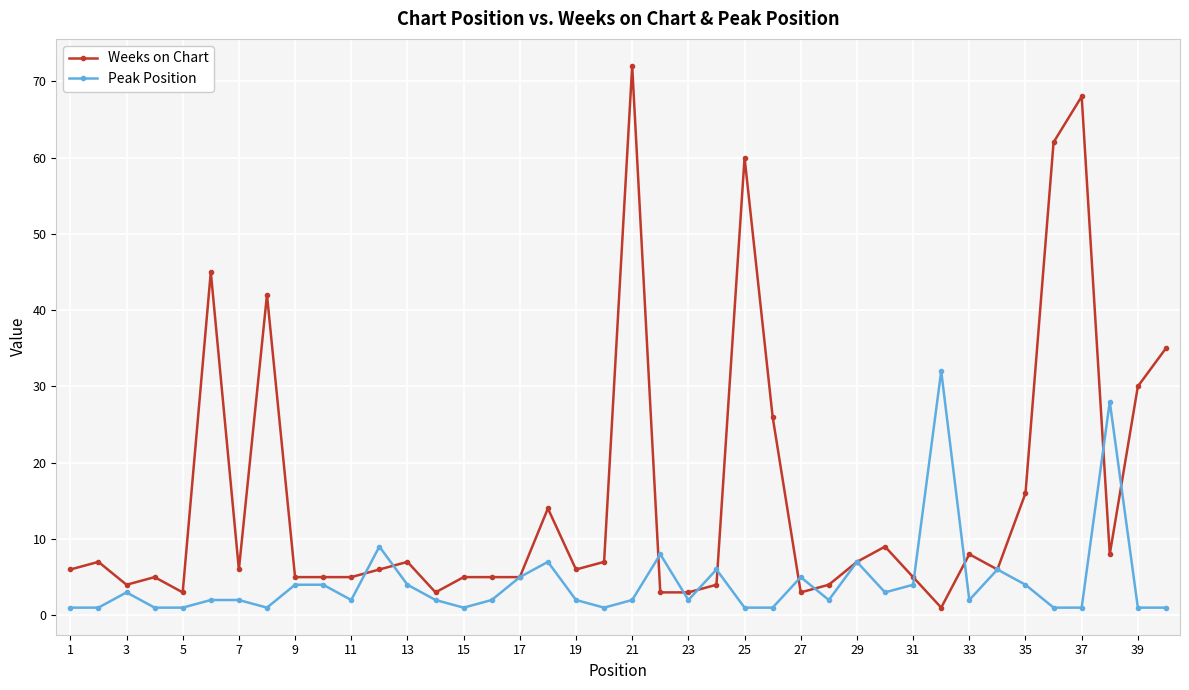

Which series ends up on top after the final intersection of Peak Position and Weeks on Chart?

Weeks on Chart